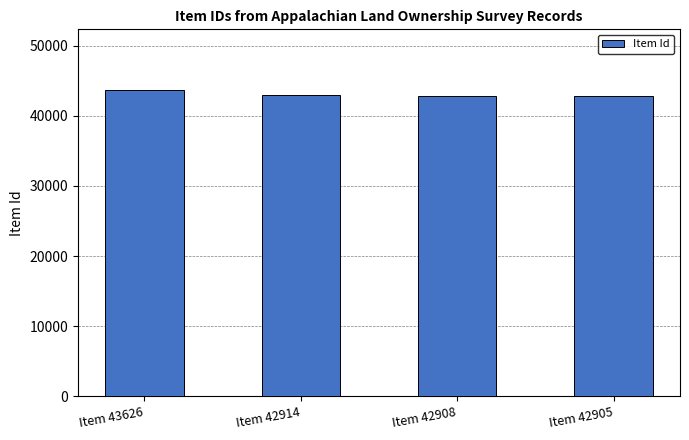

True or false: the data shows 21309 at Item 42905.

False